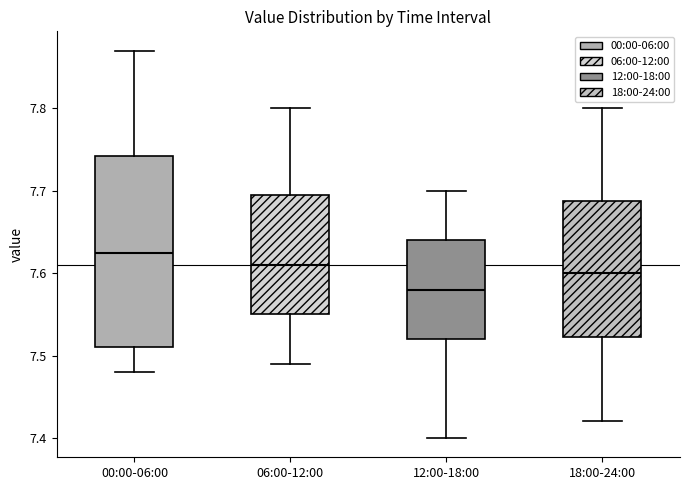

Reading left to right, read every box against the y-axis: the position of its median line, the range the box covers, and the ends of its whiskers. The values are not printed on the chart, so give them approximately, as read against the axis.

00:00-06:00: median 7.63, box 7.51 to 7.74, whiskers 7.48 to 7.87
06:00-12:00: median 7.61, box 7.55 to 7.70, whiskers 7.49 to 7.80
12:00-18:00: median 7.58, box 7.52 to 7.64, whiskers 7.40 to 7.70
18:00-24:00: median 7.60, box 7.52 to 7.69, whiskers 7.42 to 7.80